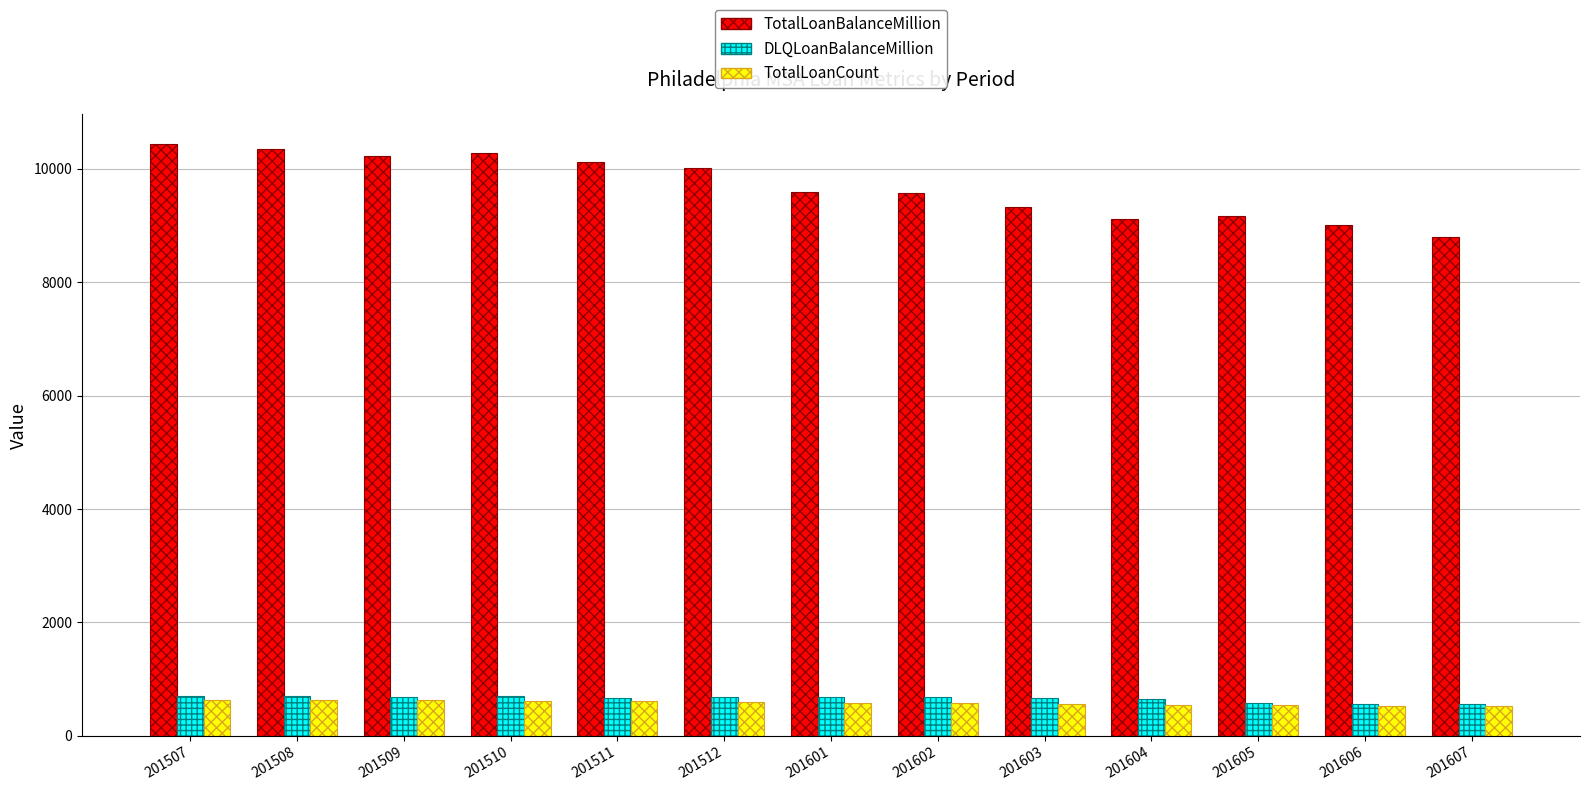

Which series has the largest range (max minus min)?

TotalLoanBalanceMillion